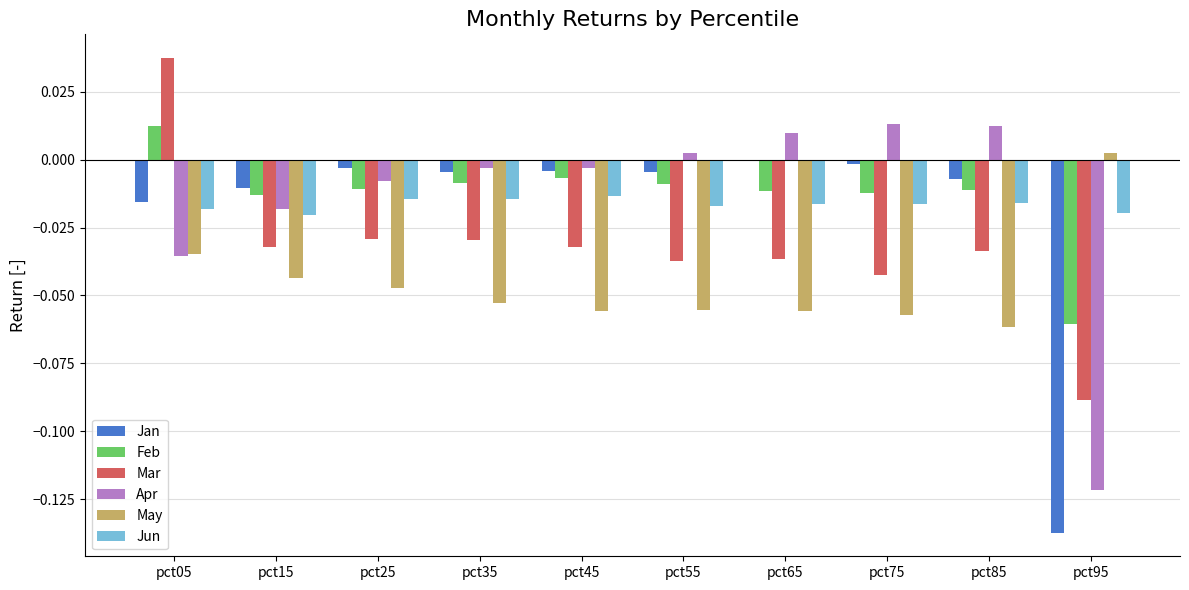

The Jun series shows -0.0 at pct45. True or false?

True